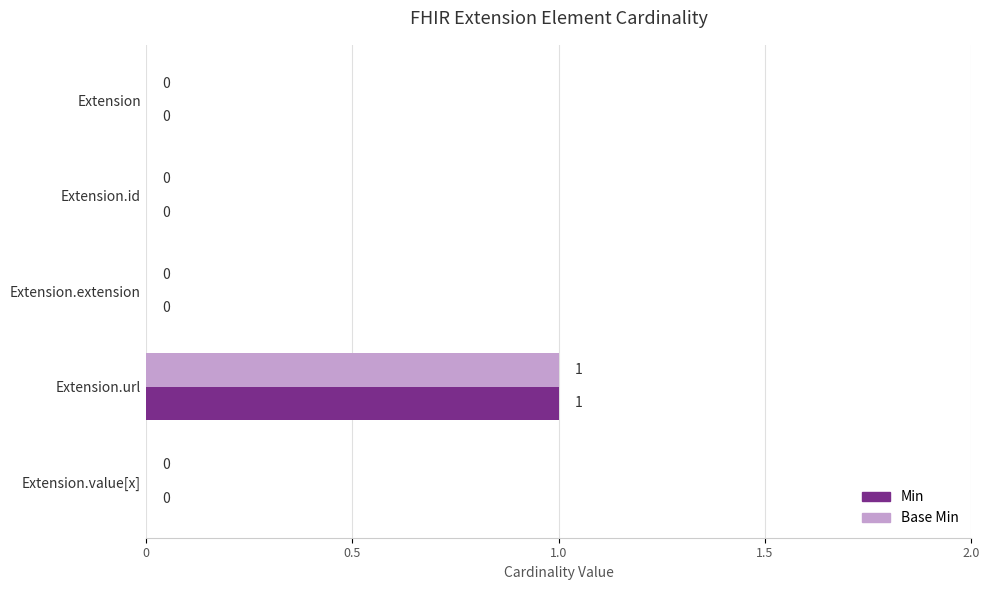

At which category does the chart reach its peak across all series?

Extension.url